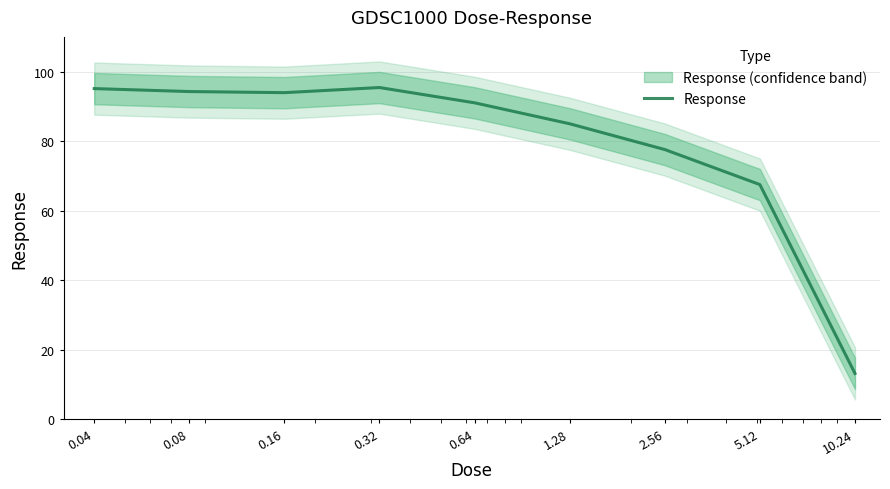

How many interior local valleys (lower than both neighbors) does the data have?

1